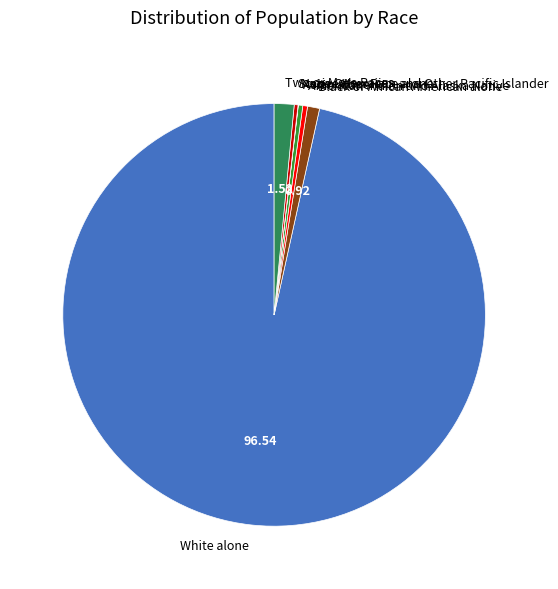

Combined, do Asian alone and American Indian and Alaska Native account for over 50%?

No